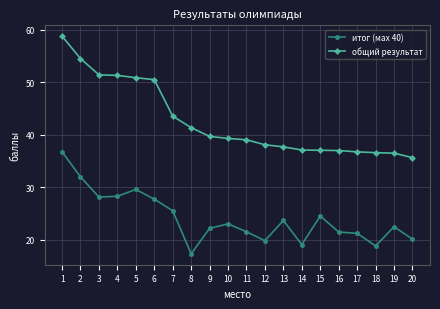

The value of общий результат at 8 is 41.4. True or false?

True